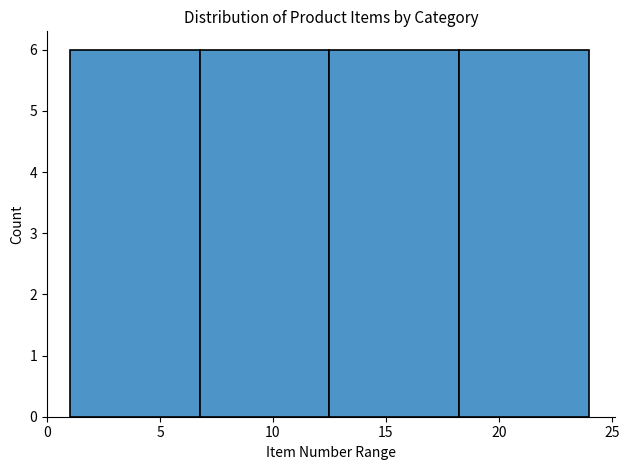

Reading left to right, transcribe this chart: for each bar, give the range it covers on the x-axis and its height. Neither the bar edges nor the heights are printed on the chart, so give them approximately, as read against the axes.

1.00 to 6.75: 6
6.75 to 12.50: 6
12.50 to 18.25: 6
18.25 to 24.00: 6